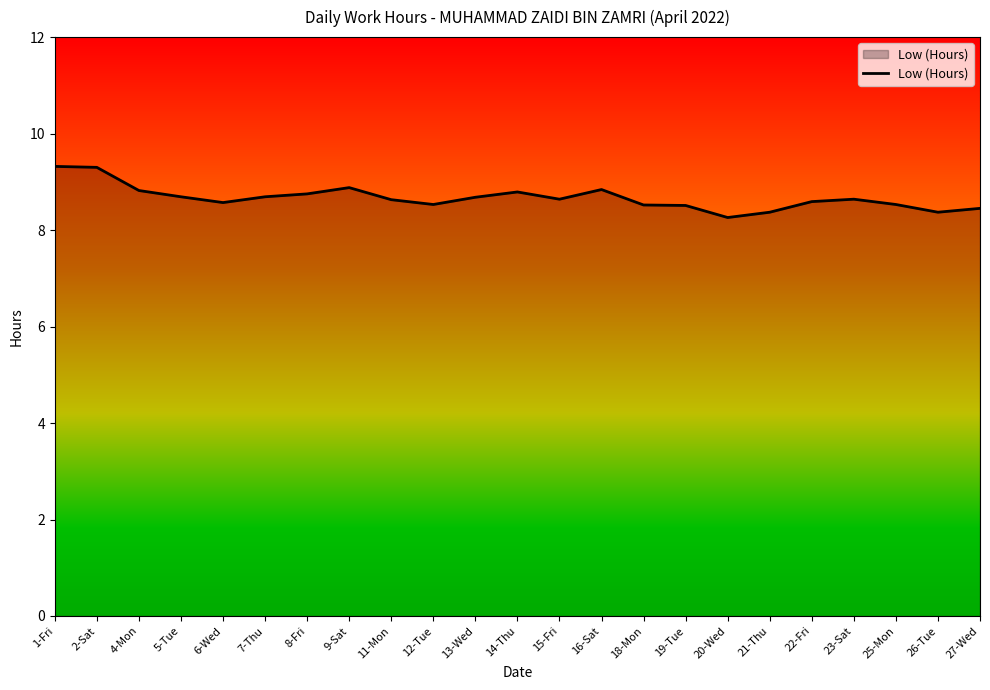

What is the sum of all values?

199.4